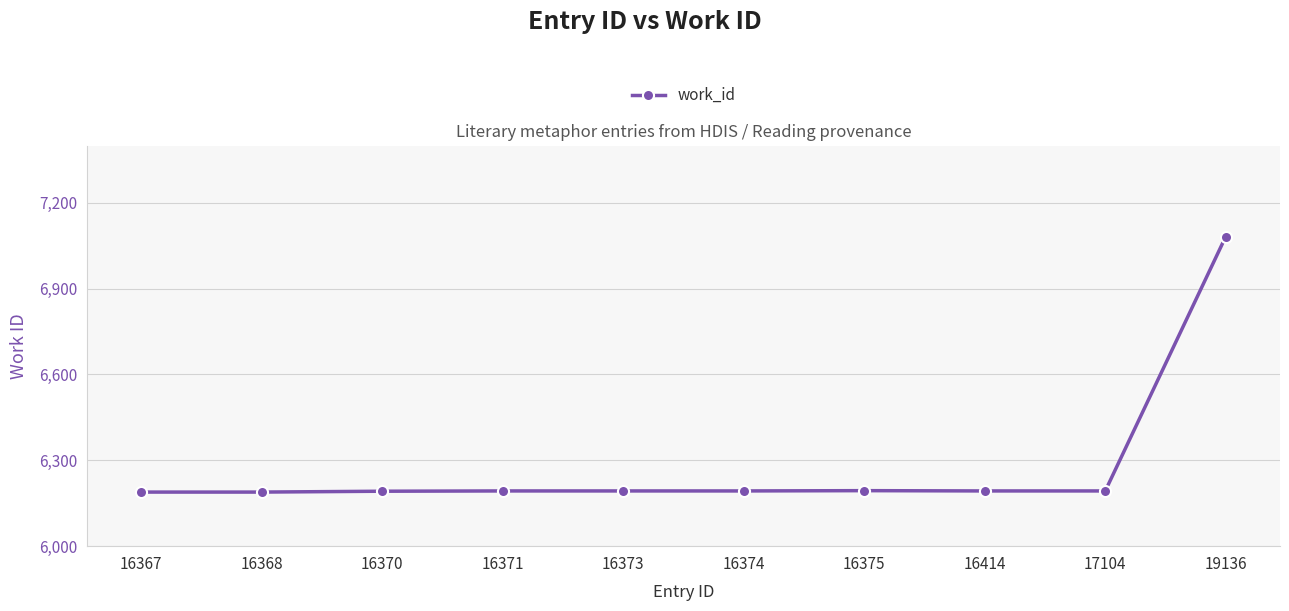

What is the greatest value displayed?

7082